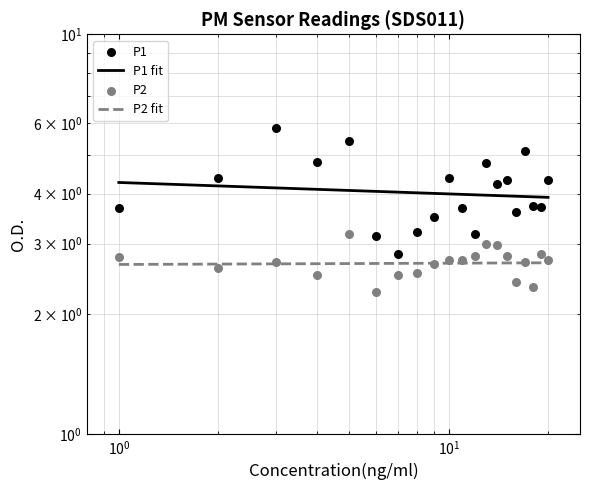

Which series has the largest total across all categories?

P1